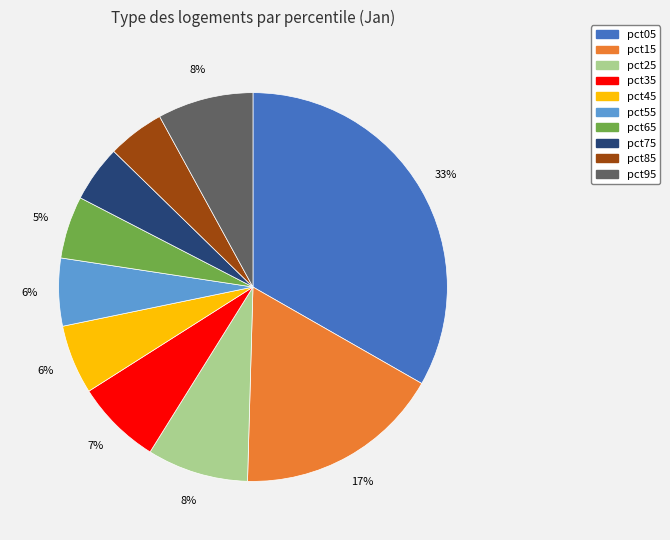

Count the number of slices in the pie.

10